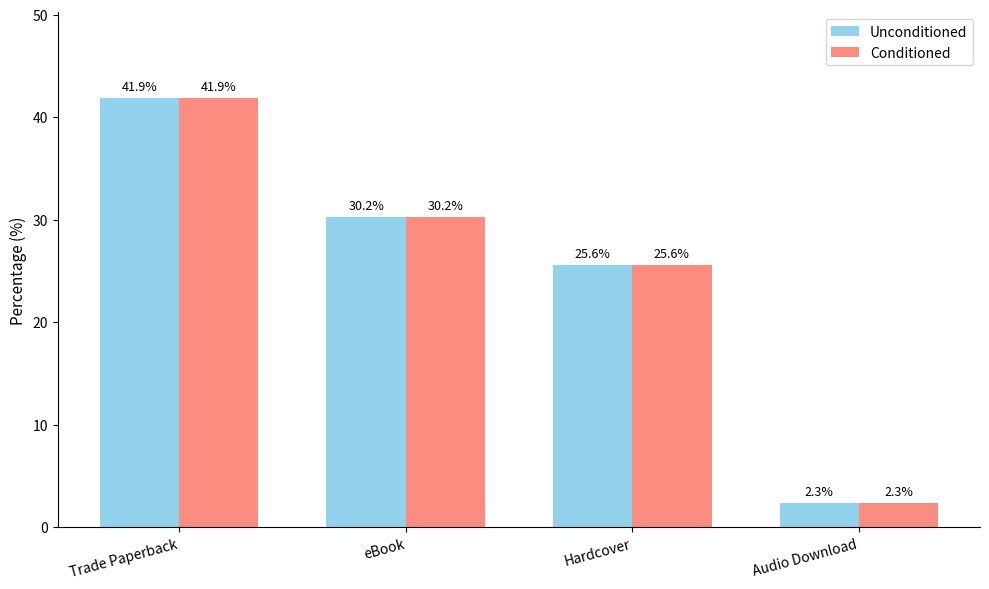

What is the minimum value shown in the chart?

2.3